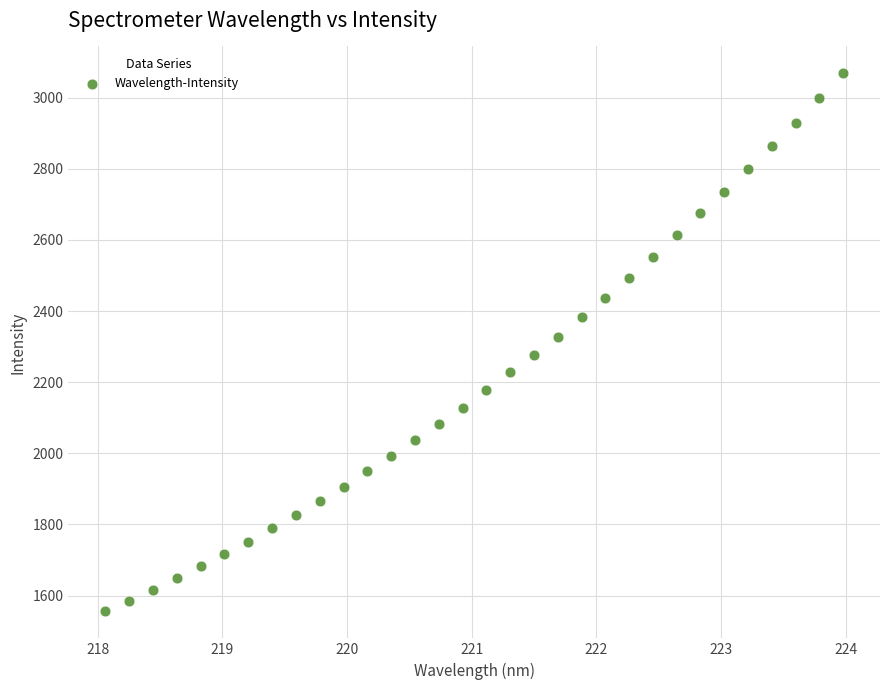

What is the range of Y values (max minus min)?

1512.8